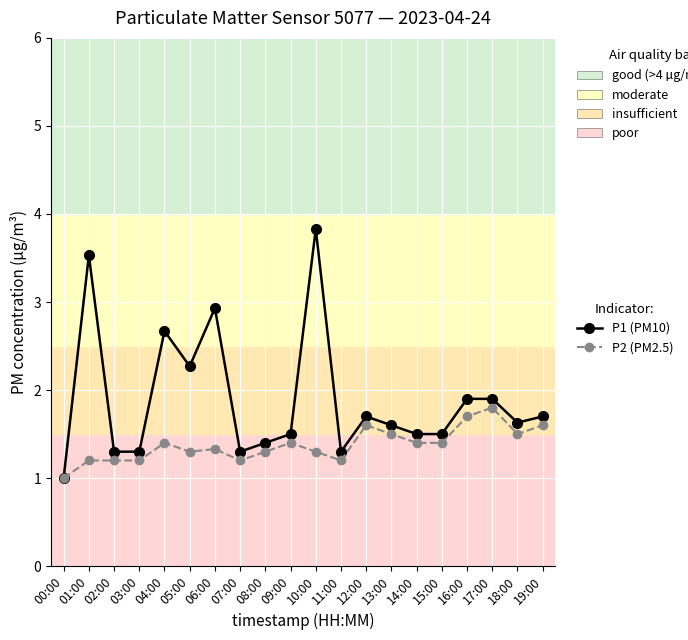

What is the spread (max minus min) of values at 06:00?

1.6